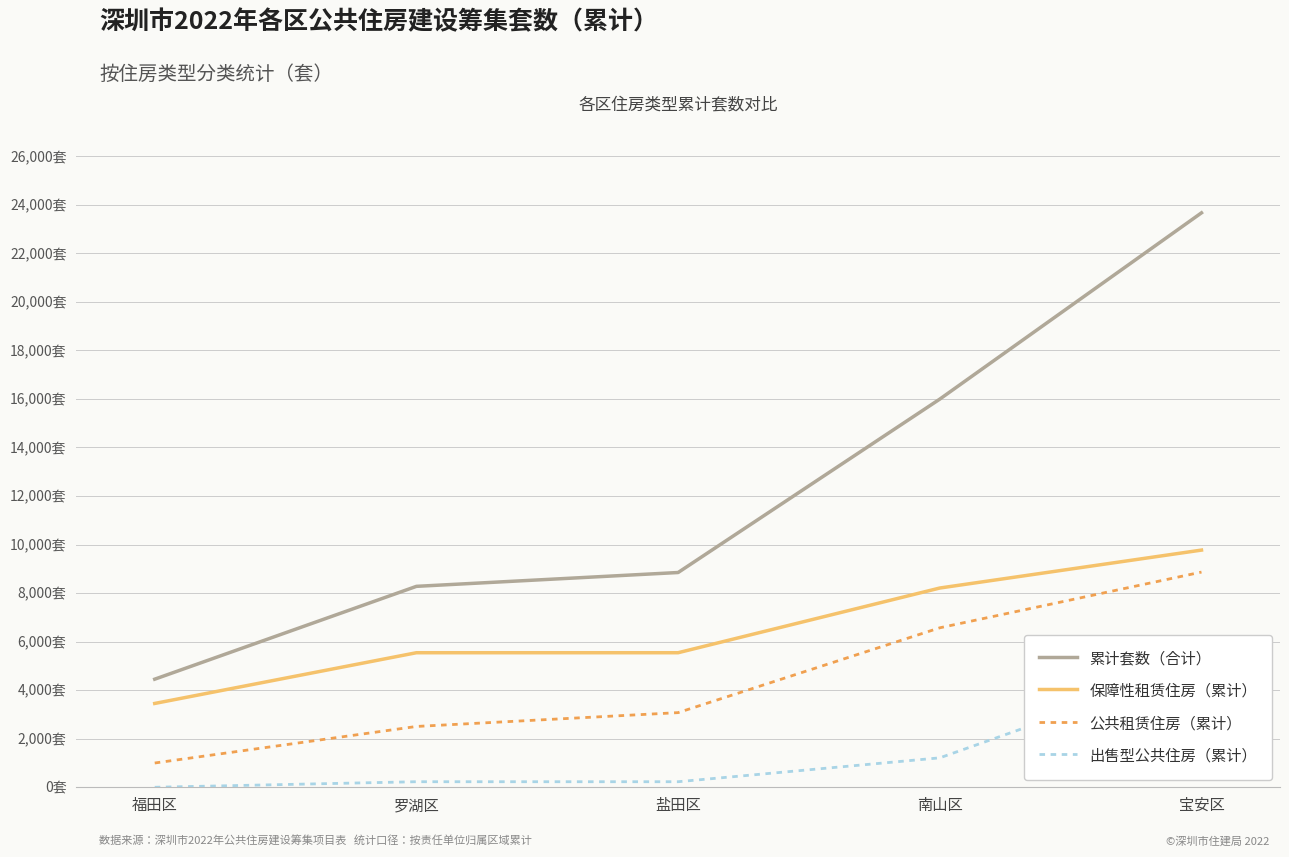

What is the sum of the 累计套数（合计） values at 宝安区 and 盐田区?

32518